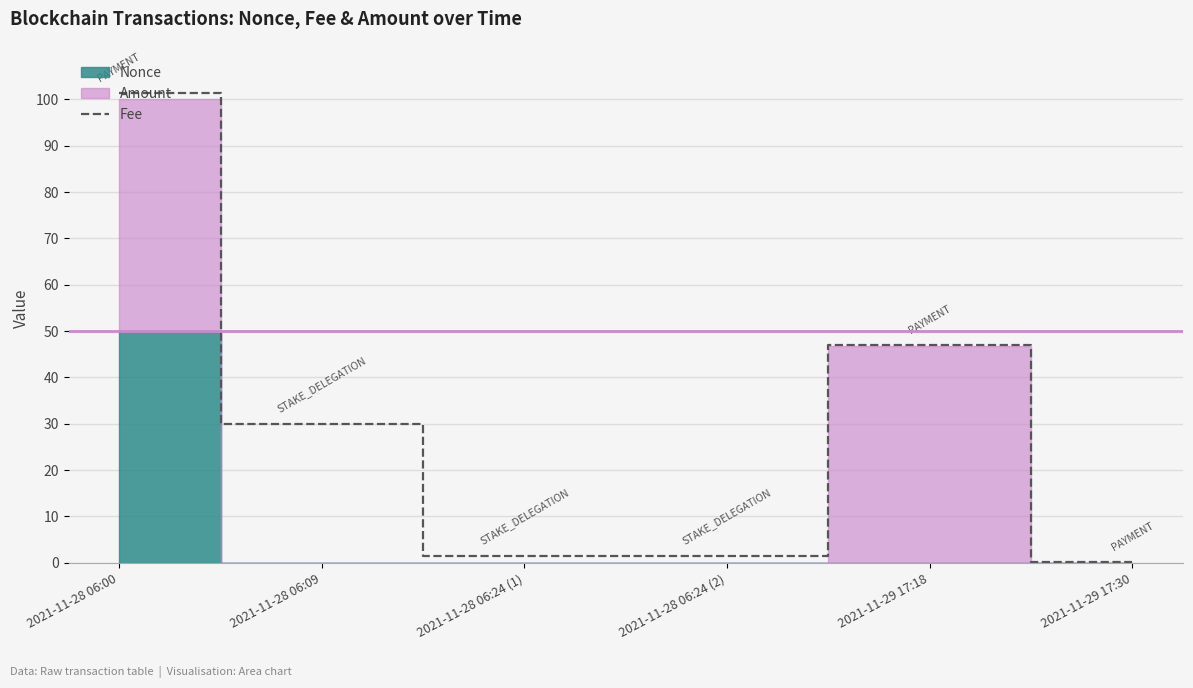

What is the label of the 6th point from the right?

2021-11-28 06:00